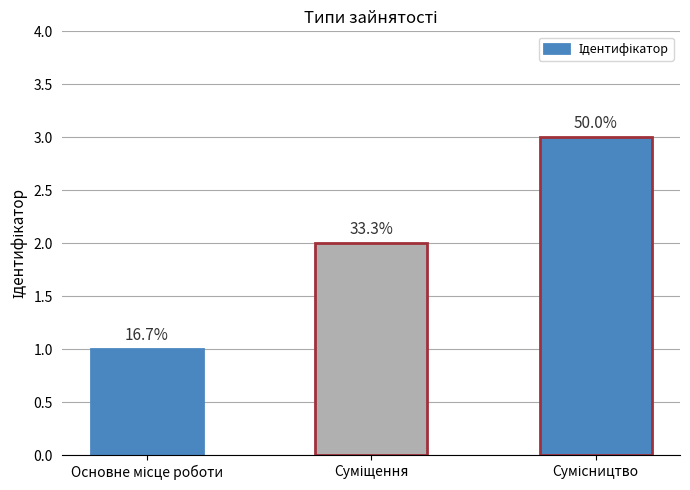

What is the change in value from Суміщення to Сумісництво?

+1